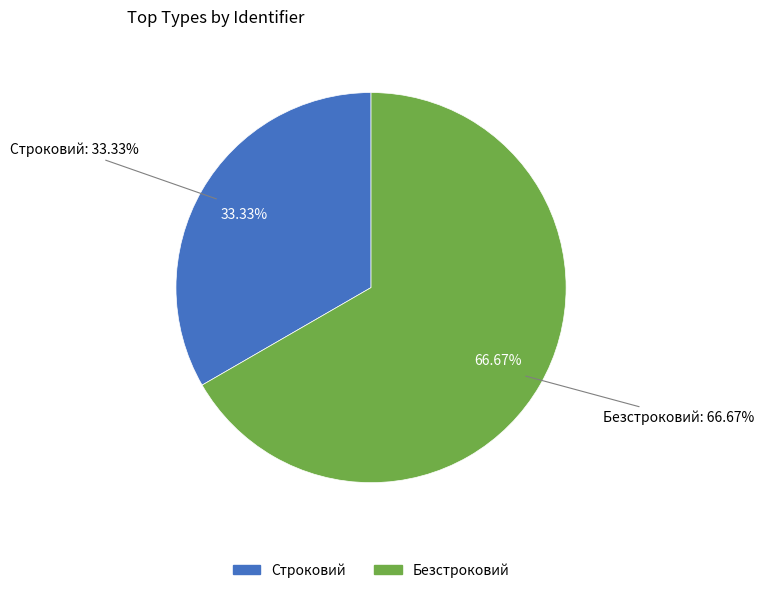

To the nearest percent, what percentage of the pie is Строковий?

33%